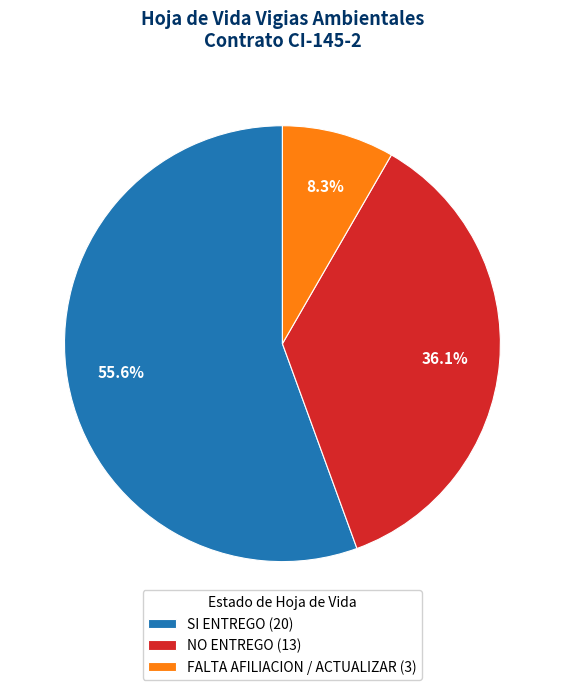

Count the number of slices in the pie.

3